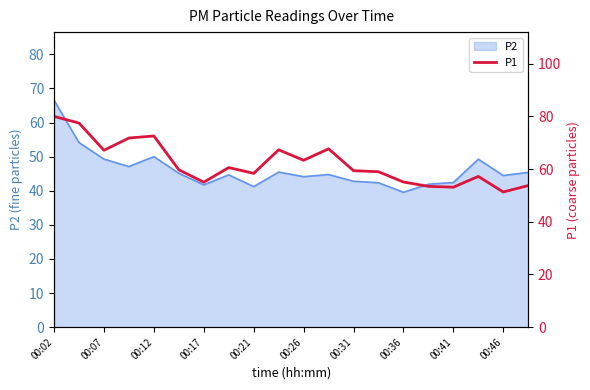

Reading left to right, what are all the values shown in this chart?

80.0	77.5	67.2	71.8	72.6	59.7	55.0	60.6	58.4	67.3	63.4	67.7	59.4	59.0	55.1	53.5	53.1	57.2	51.3	53.8